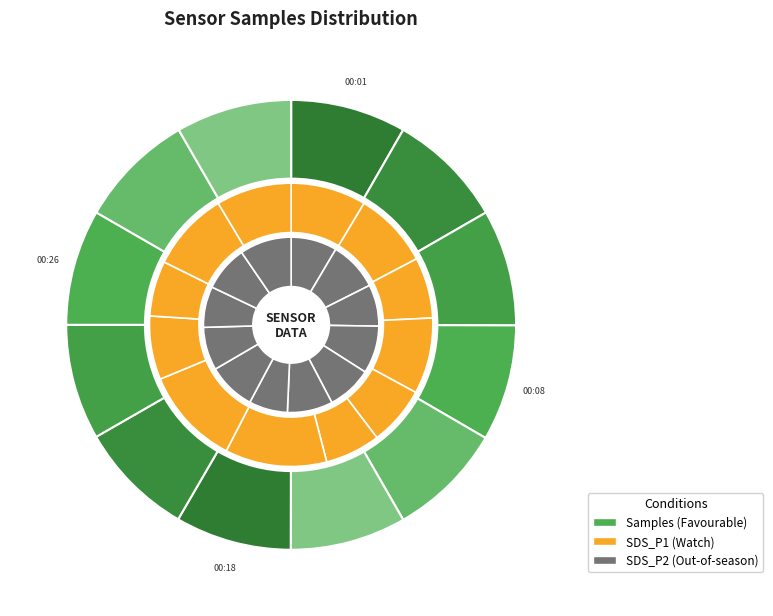

Rank the categories by value from lowest to highest.

00:23, 00:01, 00:11, 00:21, 00:30, 00:26, 00:16, 00:28, 00:08, 00:18, 00:06, 00:03